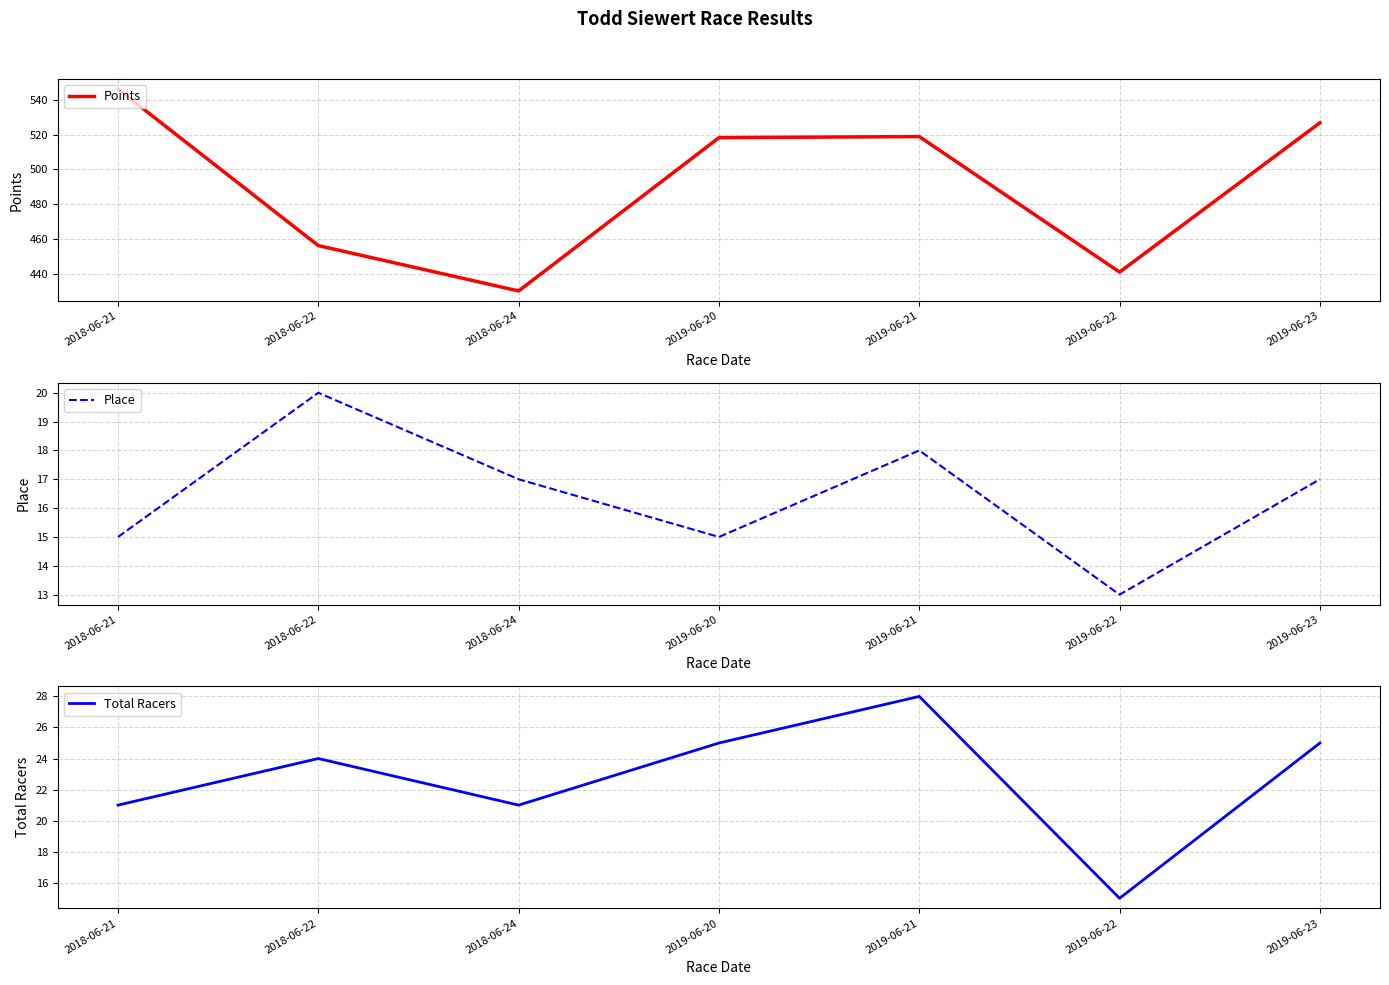

Where is the first local maximum for Points?

2019-06-21